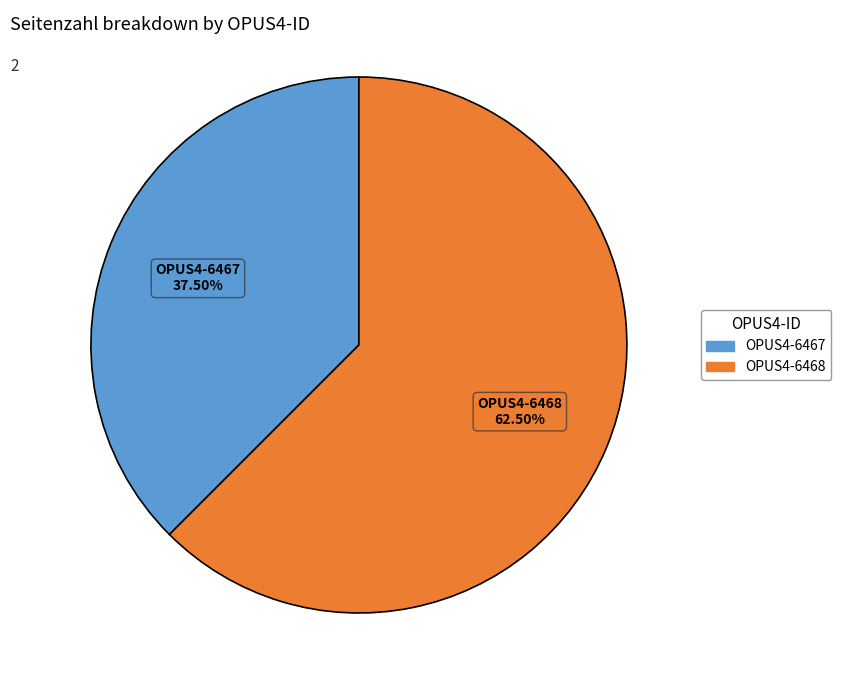

How many slices are in this pie chart?

2